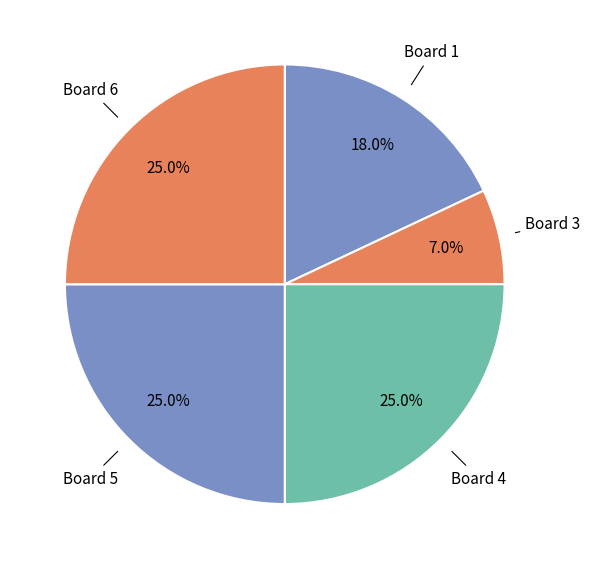

Is Board 5 the majority of the pie?

No